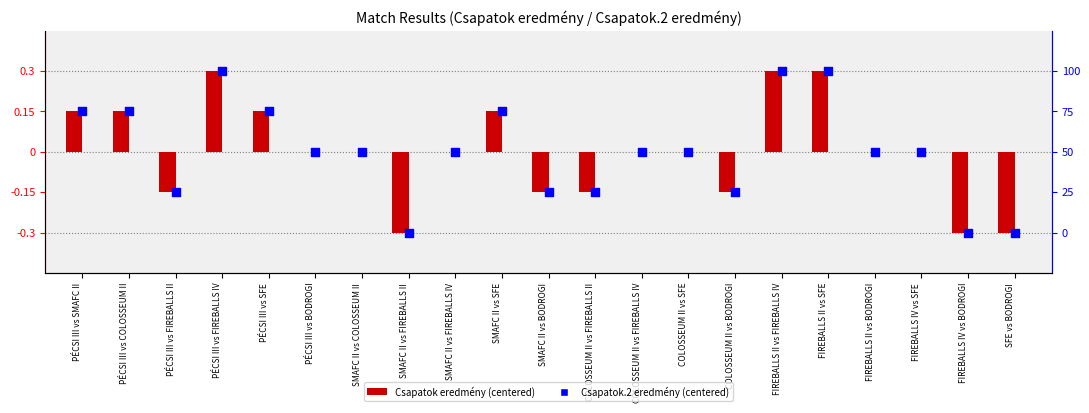

Which series contains the highest Y value?

Csapatok eredmény (centered)